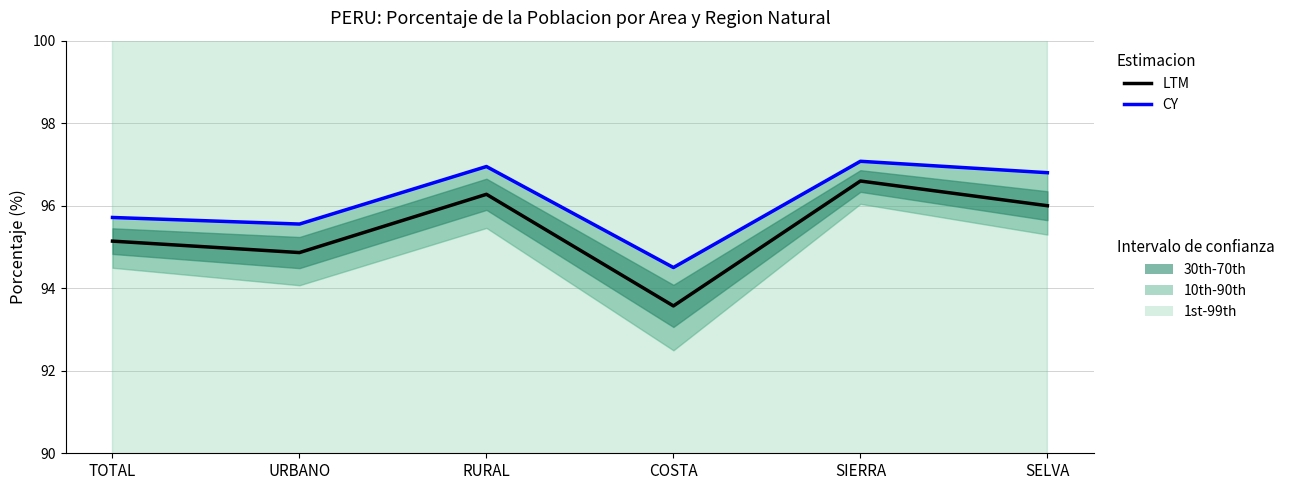

True or false: CY and LTM cross at least once.

False